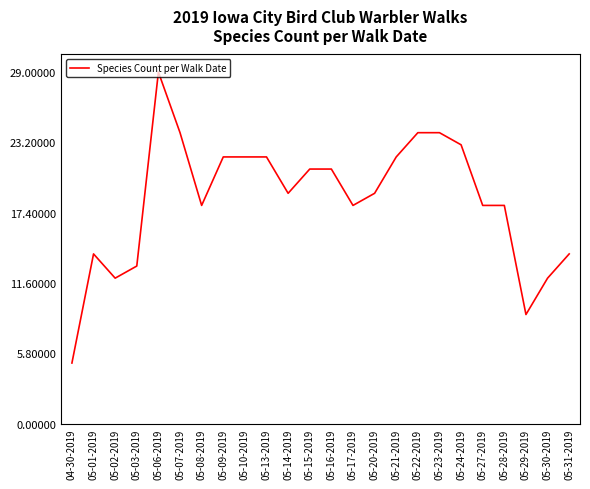

What is the difference between the maximum and second lowest values?

20